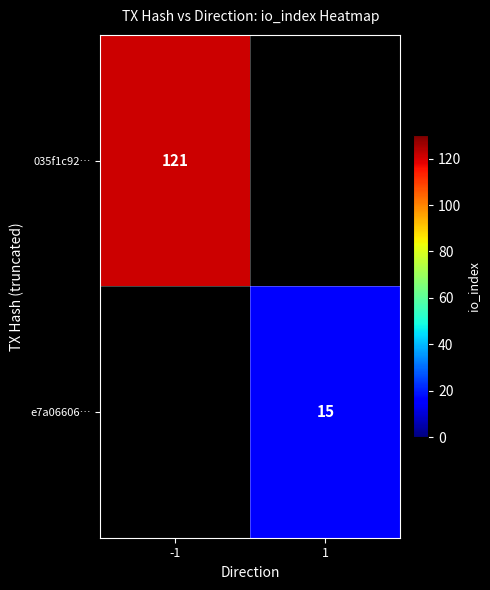

Is it true that 035f1c92… equals 184 at -1?

False